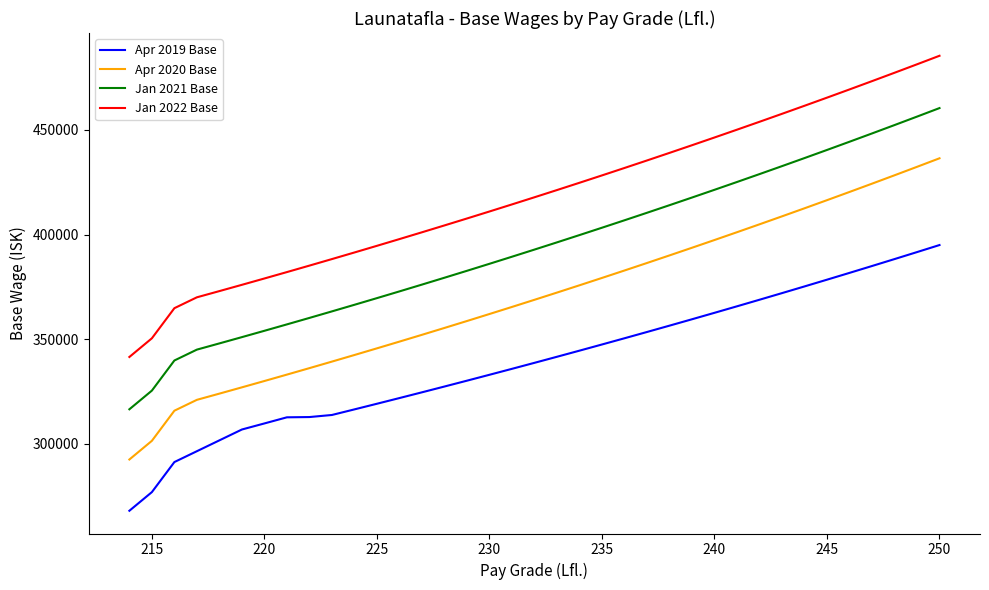

Which series has the largest total across all categories?

Jan 2022 Base